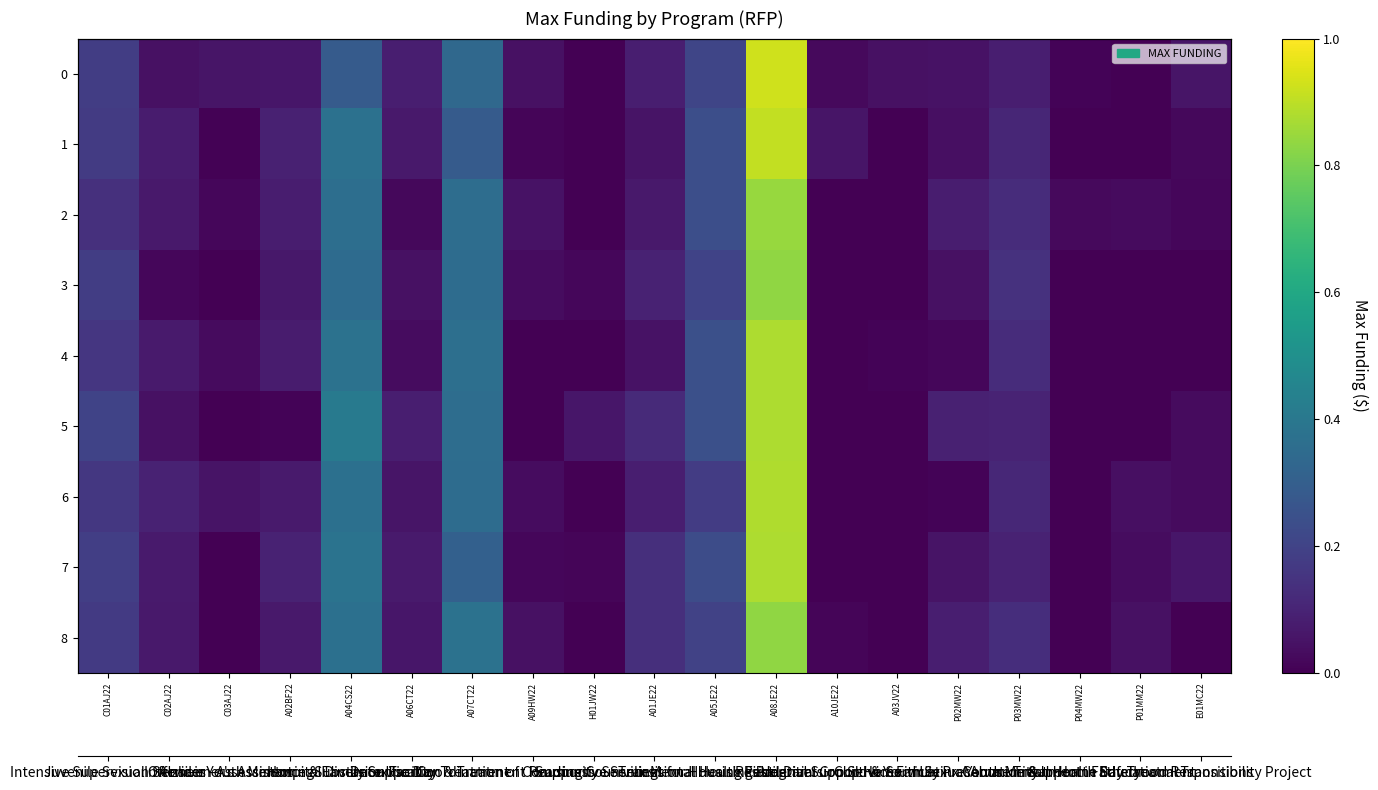

What is the sum of the 5 values at P01MM22 and A07CT22?

0.4